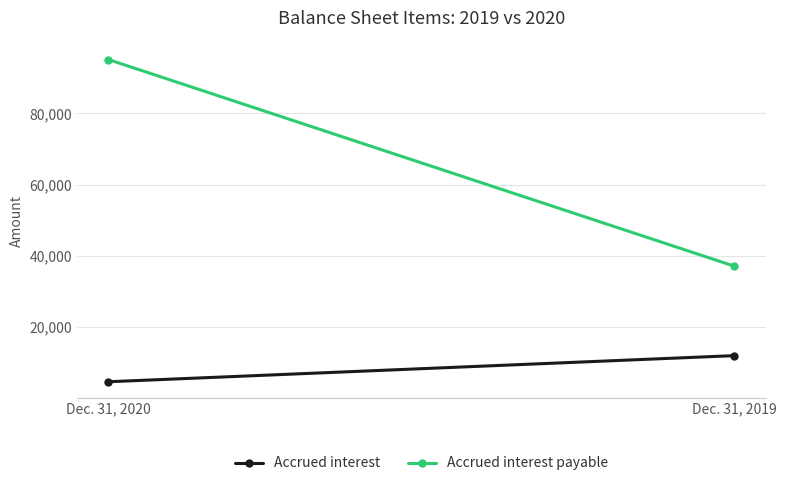

How many lines are shown in the chart?

2